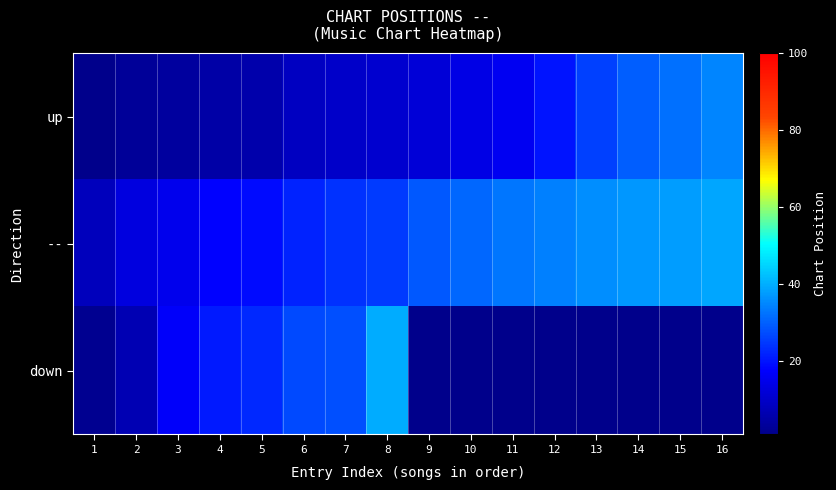

Between 6 and 13, which is larger?

13